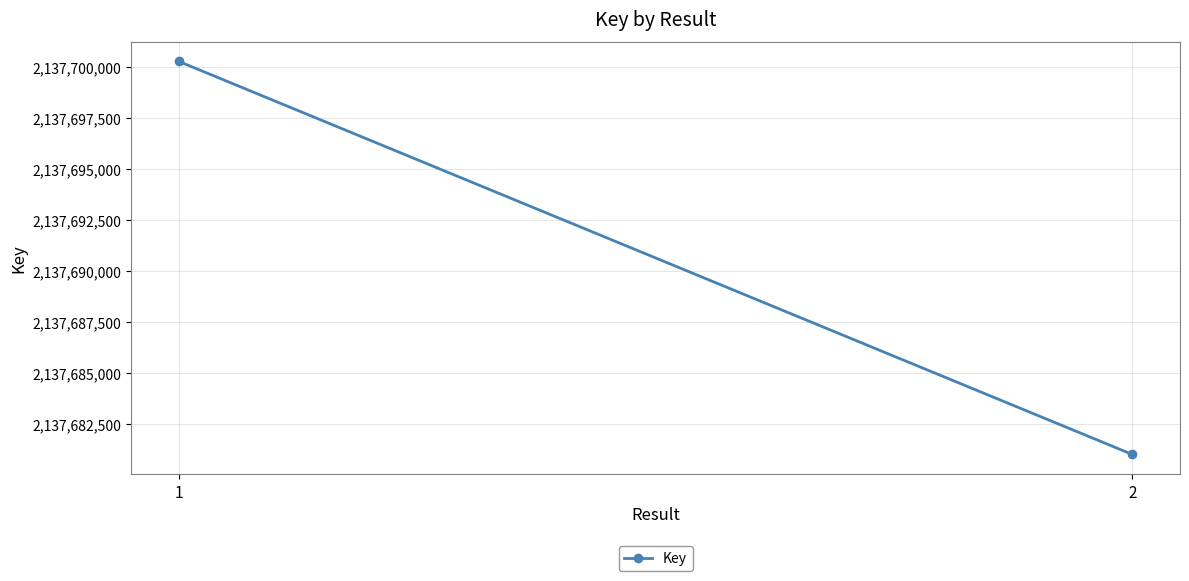

What is the average value?

2137690637